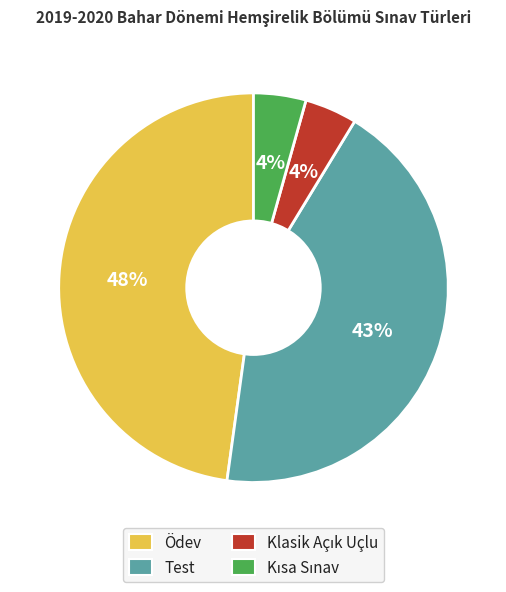

Does Test represent more than half of the total?

No